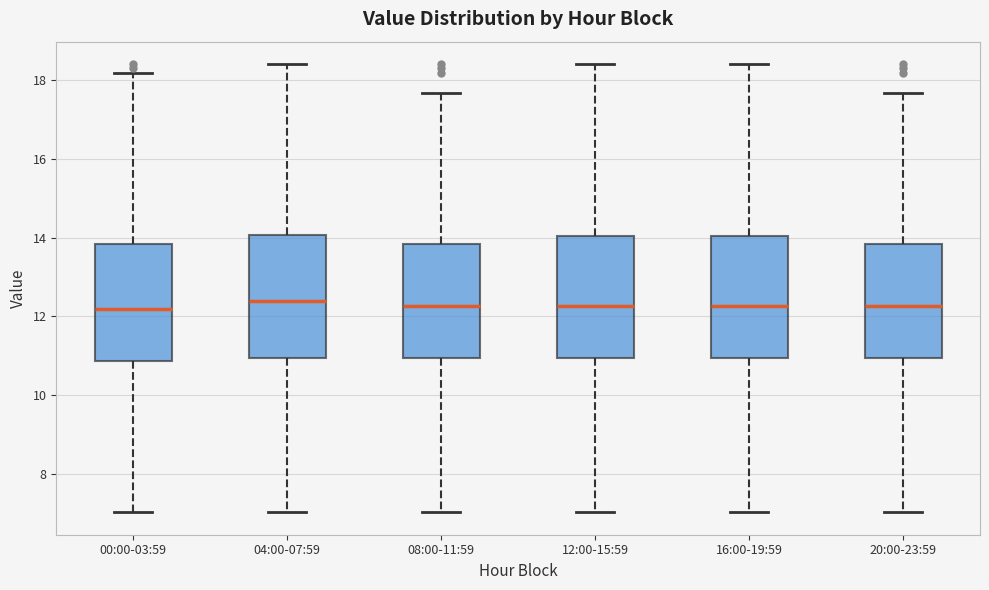

Where is the lower edge of the box for 00:00-03:59 on the y-axis? The values are not printed on the chart, so give them approximately, as read against the axis.

10.8